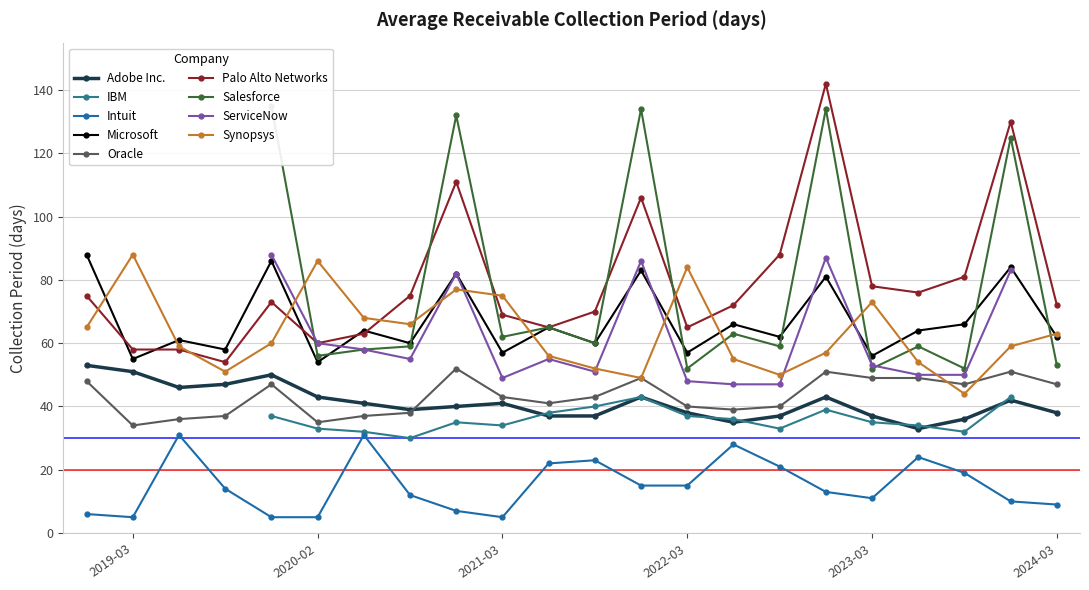

The Synopsys series shows 59 at 2019-05-31. True or false?

True